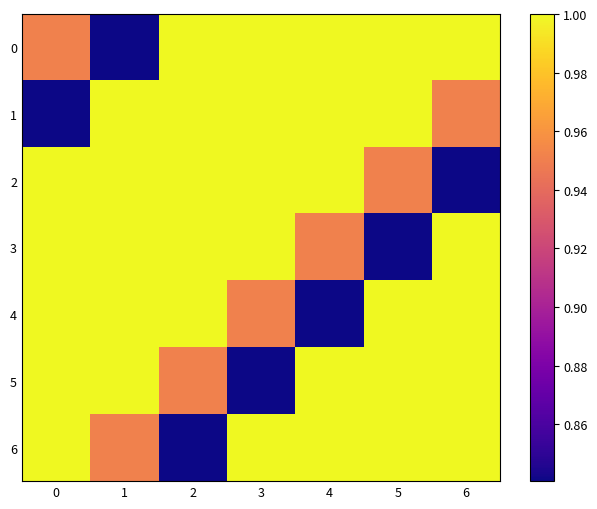

How many series are shown in this chart?

7